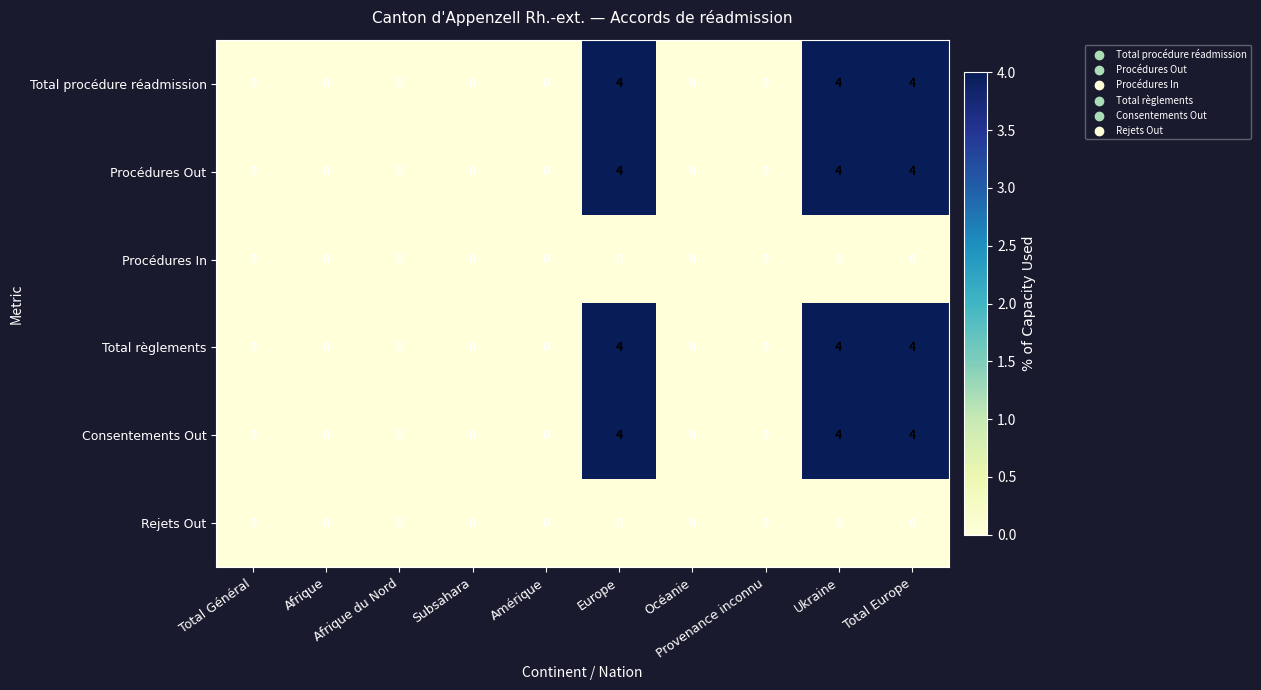

What is the difference between the maximum and minimum values in the Consentements Out series?

4